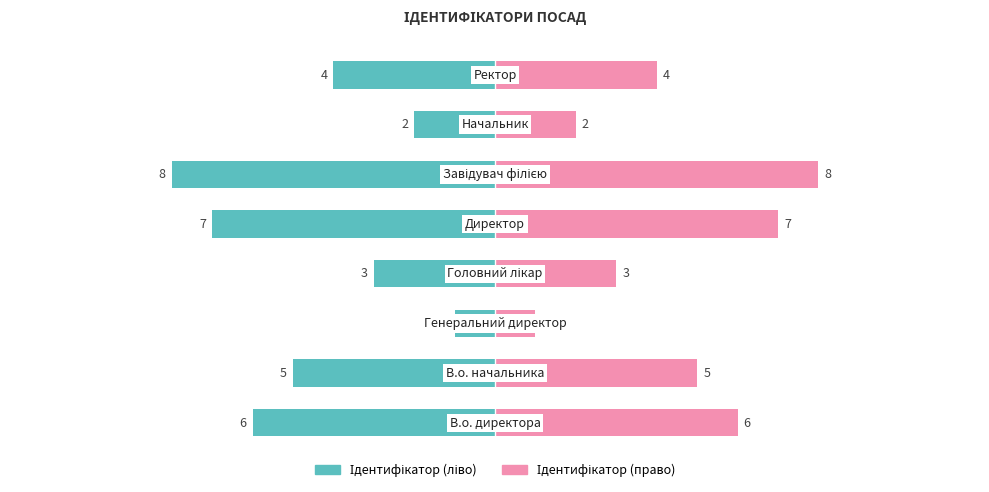

At how many categories does at least one series exceed -4?

8